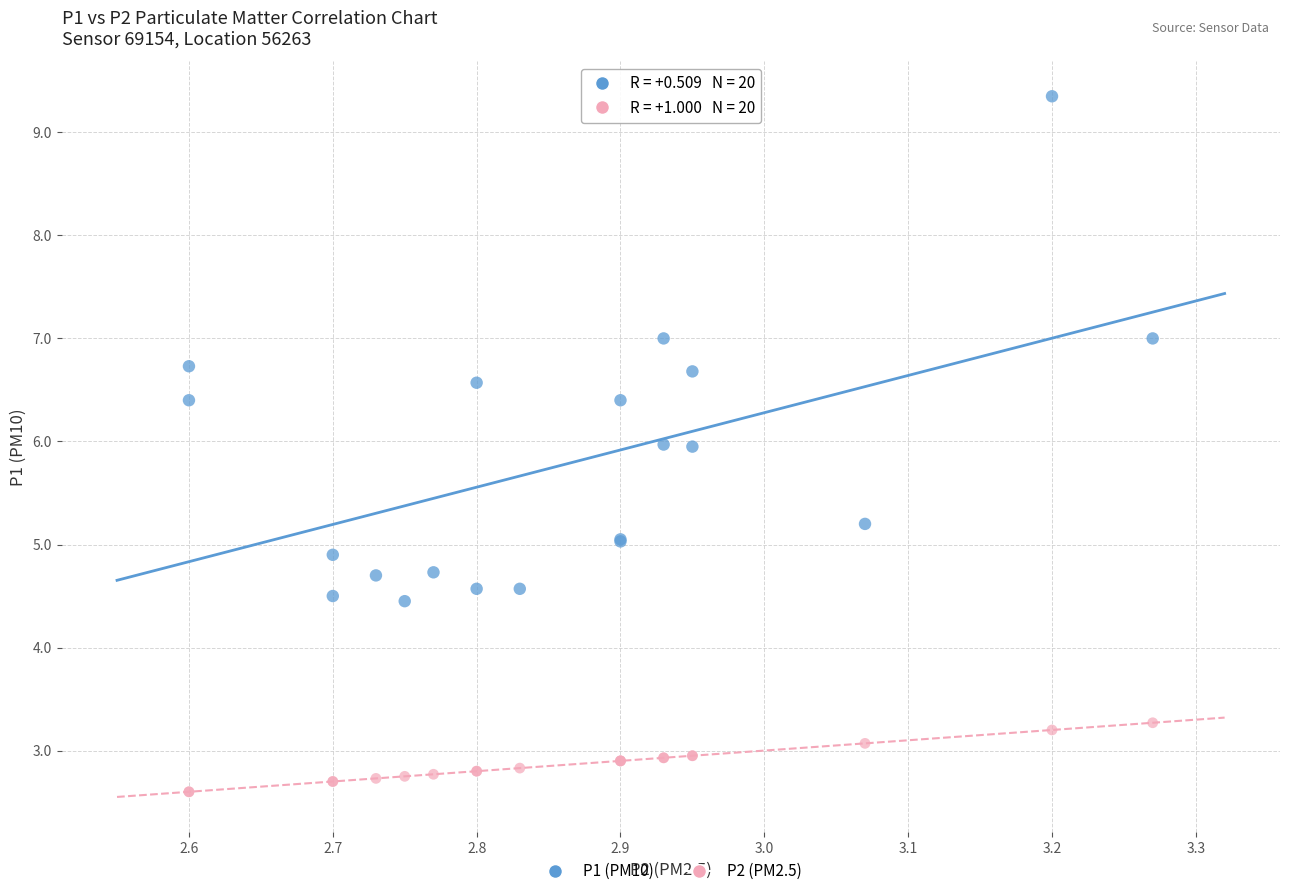

What are all the series names shown in the legend?

P1 (PM10), P2 (PM2.5)